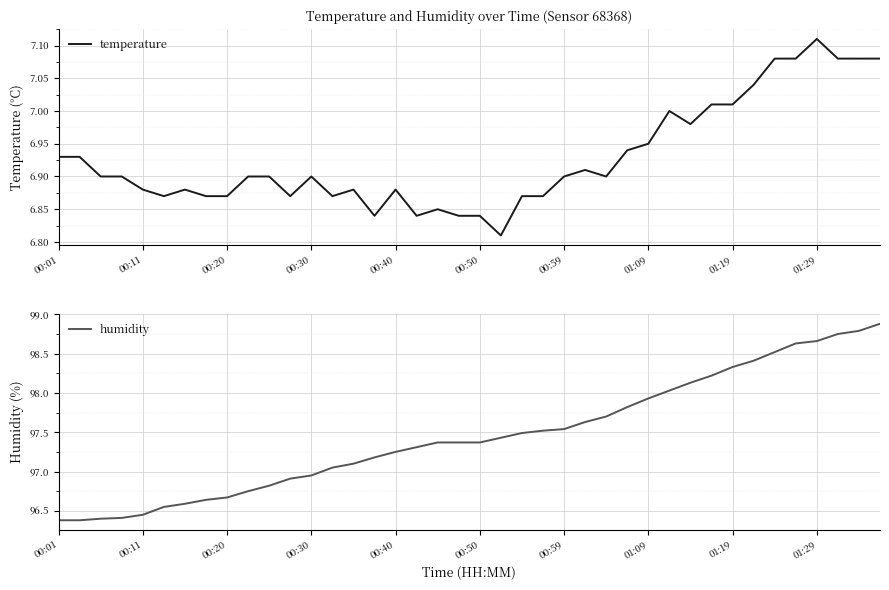

What are all the series names shown in the legend?

temperature, humidity